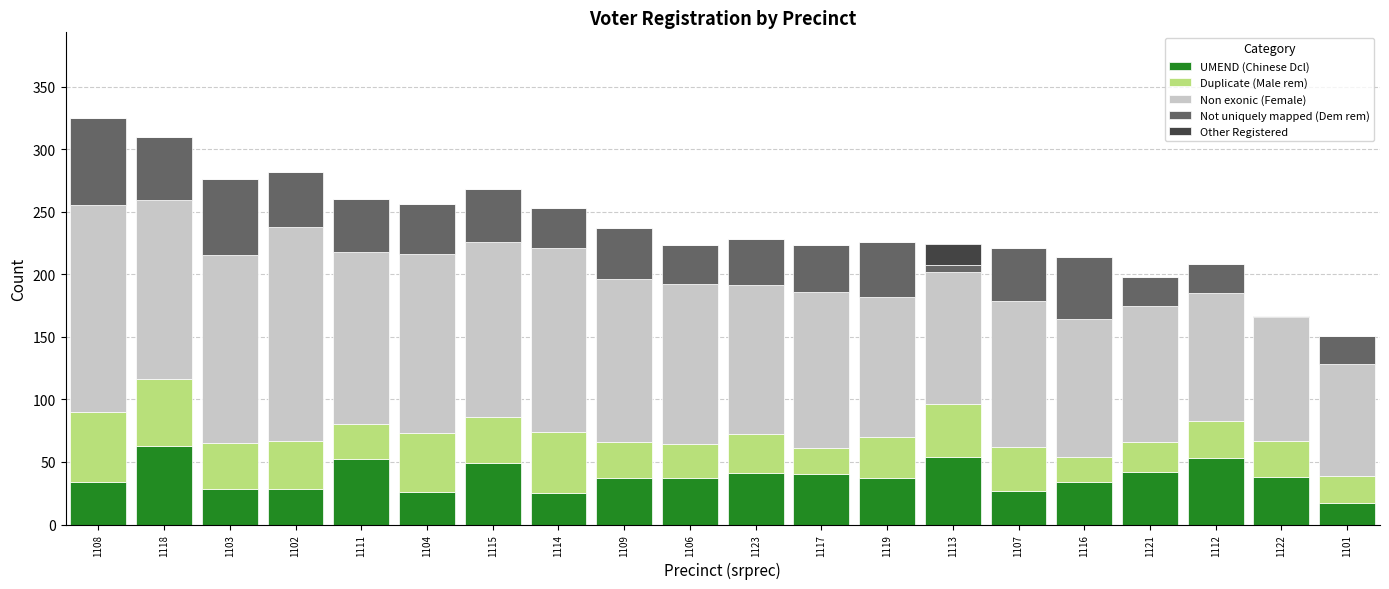

What is the total value across all series at 1114?

253